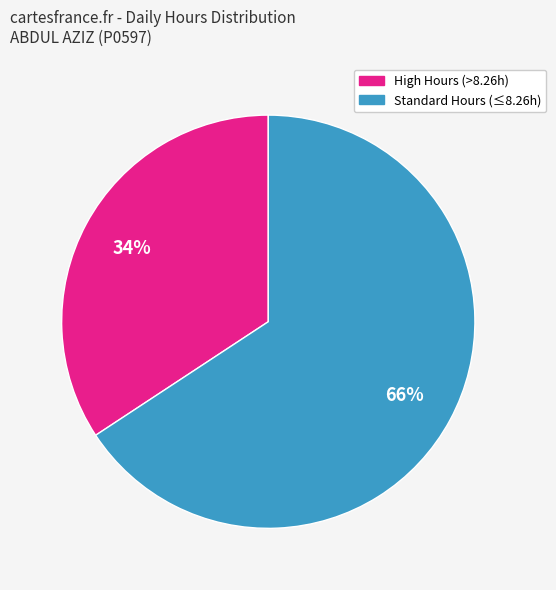

To the nearest percent, what is the average slice percentage?

50%